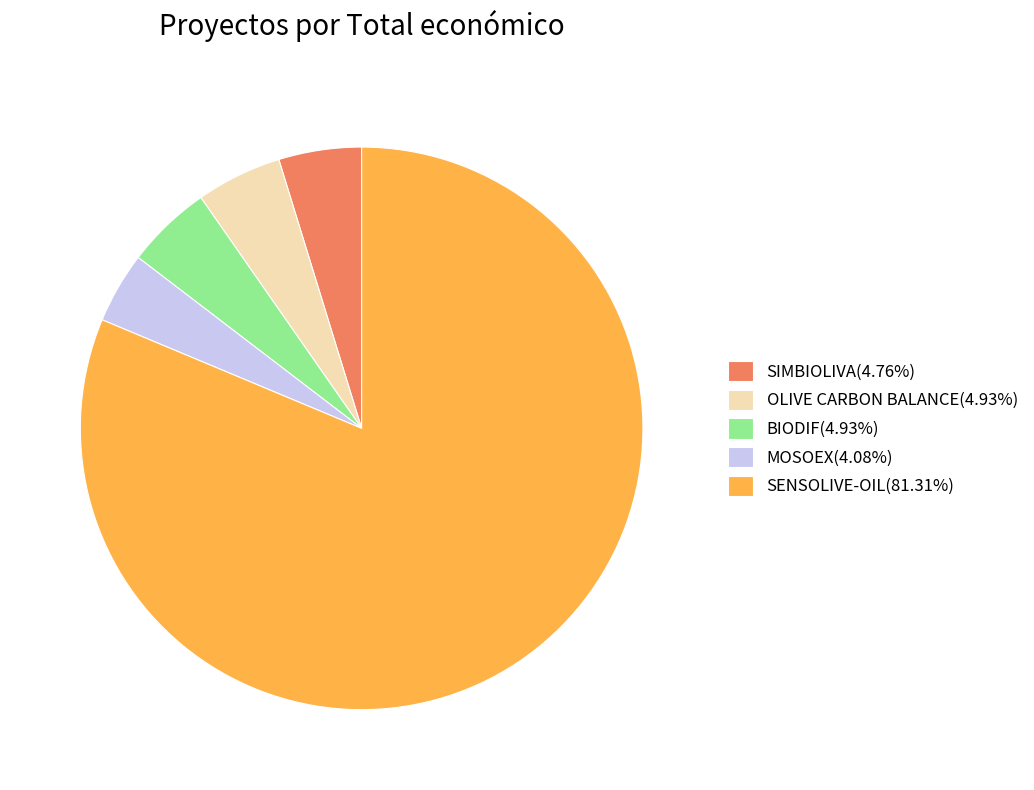

What is the ratio of the value at MOSOEX(4.08%) to the value at SIMBIOLIVA(4.76%)?

0.9